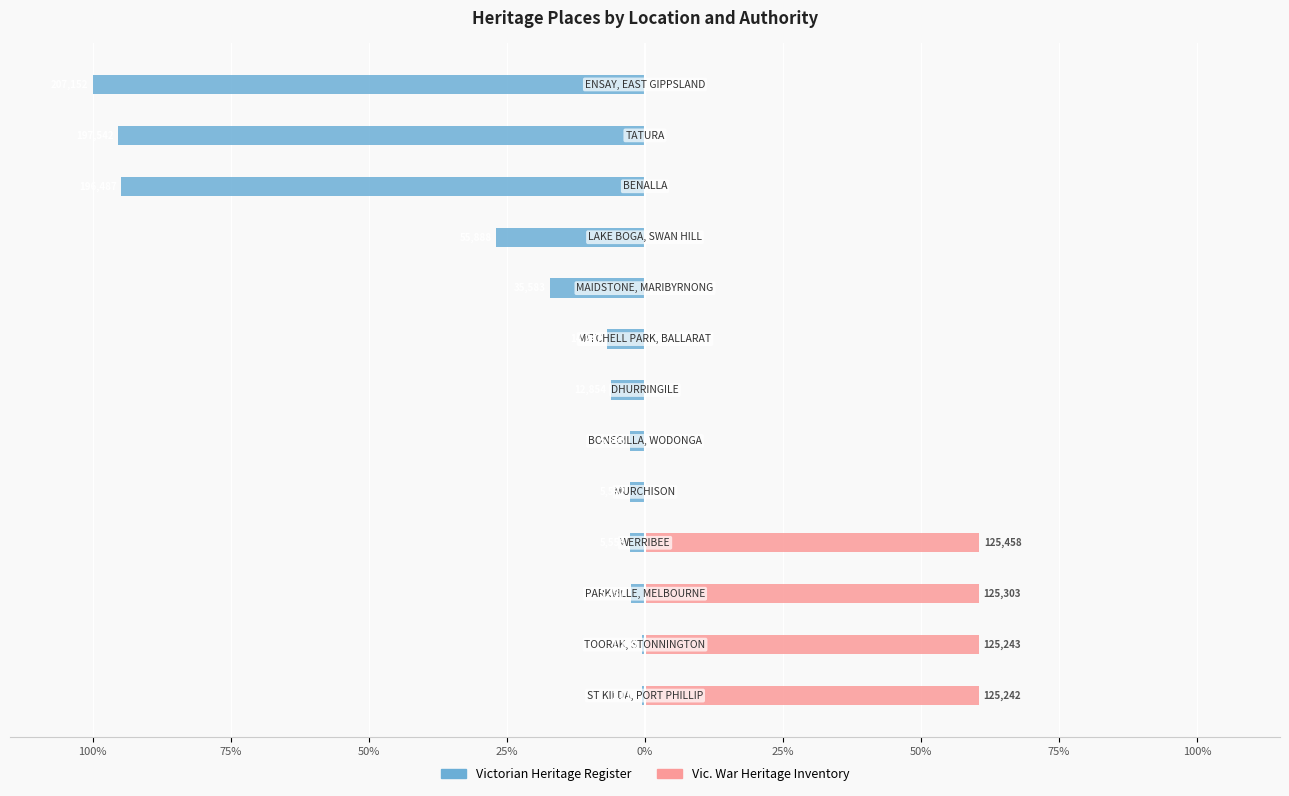

What are all the series names shown in the legend?

Victorian Heritage Register, Vic. War Heritage Inventory